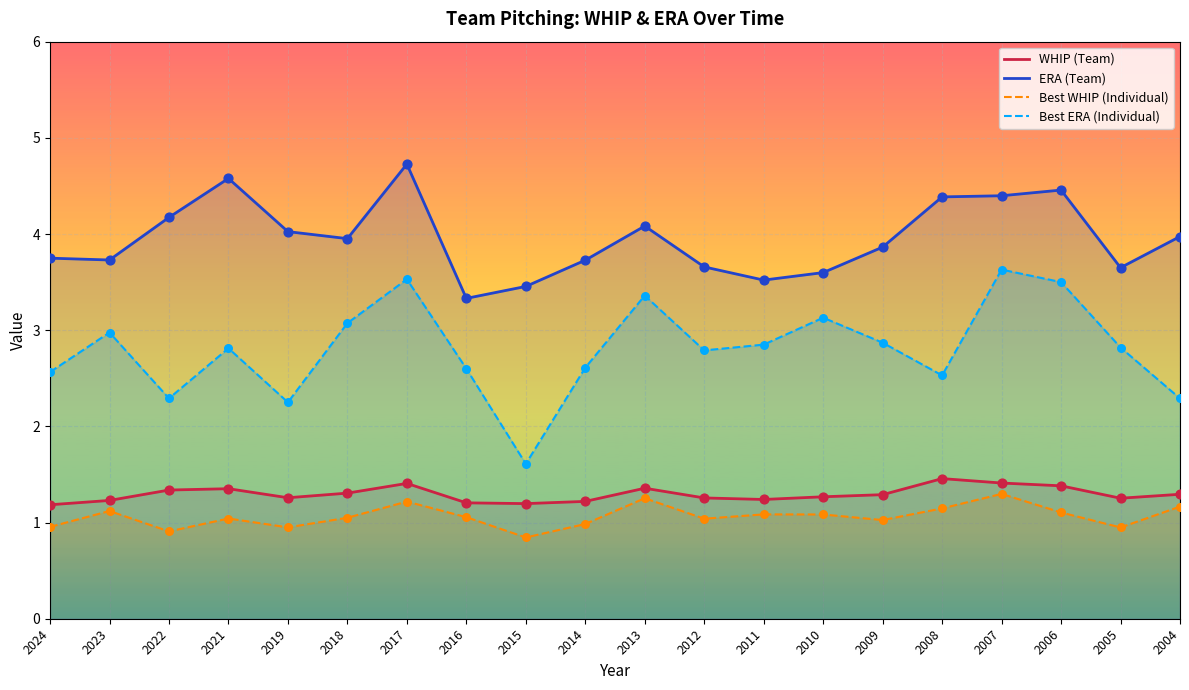

What are all the series names shown in the legend?

WHIP (Team), ERA (Team), Best WHIP (Individual), Best ERA (Individual)